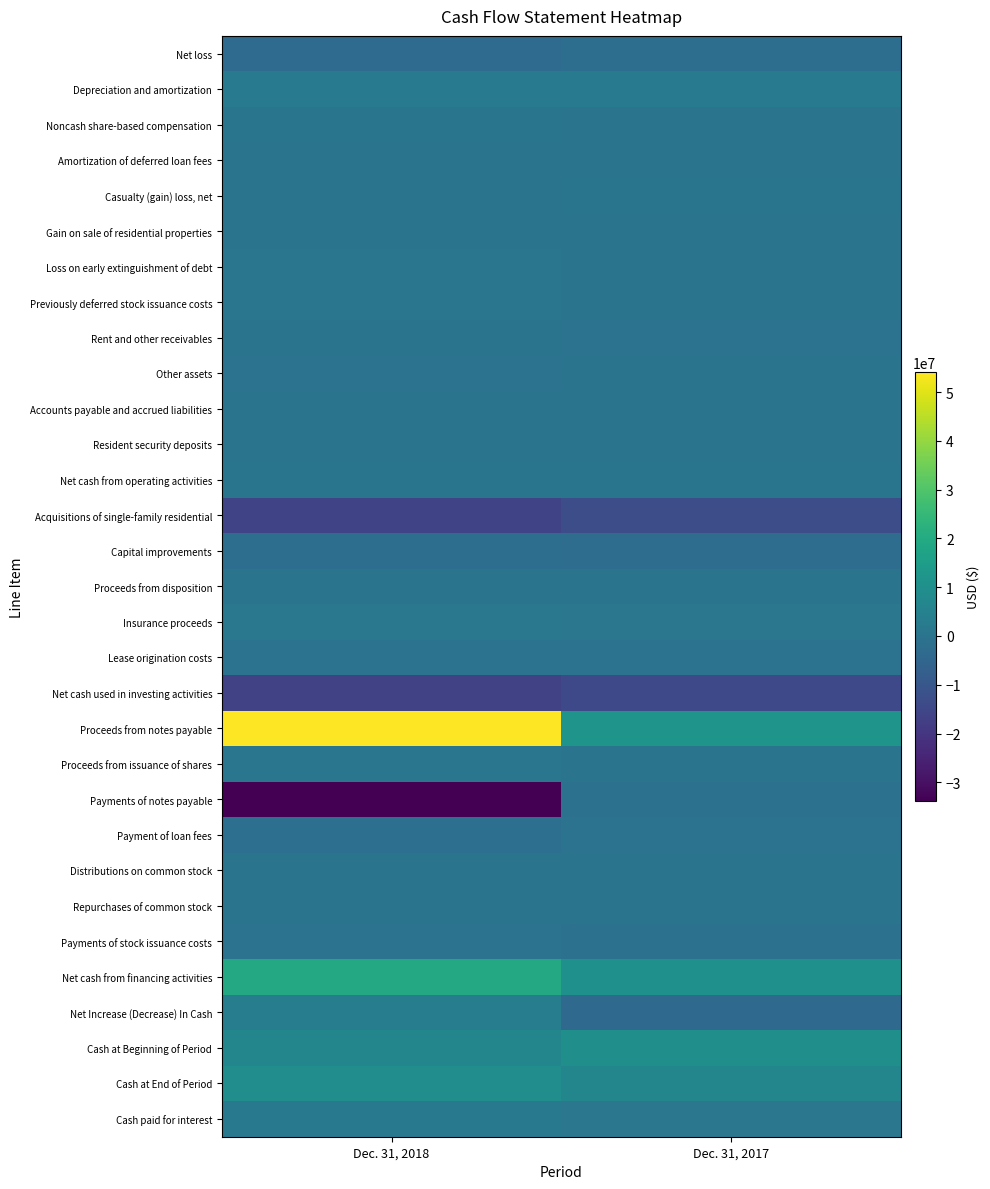

At Dec. 31, 2018, list the series in order from largest to smallest.

Proceeds from notes payable, Net cash from financing activities, Cash at End of Period, Cash at Beginning of Period, Net Increase (Decrease) In Cash, Depreciation and amortization, Cash paid for interest, Insurance proceeds, Proceeds from issuance of shares, Previously deferred stock issuance costs, Loss on early extinguishment of debt, Net cash from operating activities, Noncash share-based compensation, Amortization of deferred loan fees, Resident security deposits, Accounts payable and accrued liabilities, Gain on sale of residential properties, Proceeds from disposition, Repurchases of common stock, Rent and other receivables, Casualty (gain) loss, net, Distributions on common stock, Payments of stock issuance costs, Other assets, Lease origination costs, Payment of loan fees, Capital improvements, Net loss, Acquisitions of single-family residential, Net cash used in investing activities, Payments of notes payable